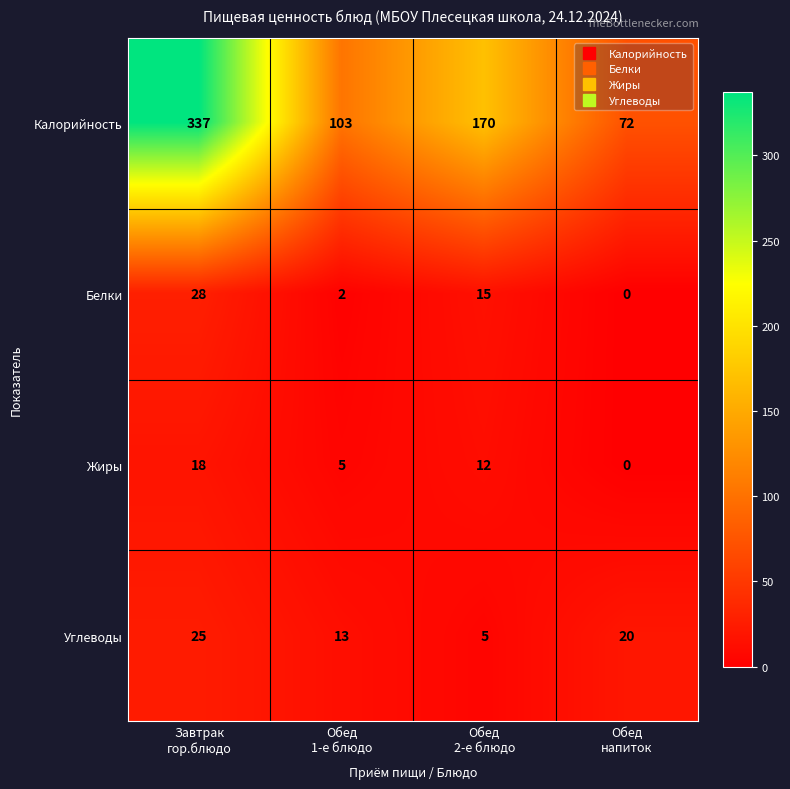

Reading left to right, transcribe all the data shown in this chart.

Калорийность: 337	103	170	72
Белки: 28	2	15	0
Жиры: 18	5	12	0
Углеводы: 25	13	5	20